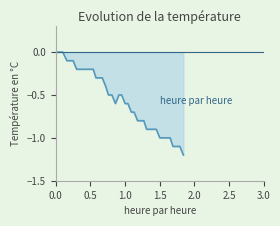

What is the smallest value displayed?

-1.2